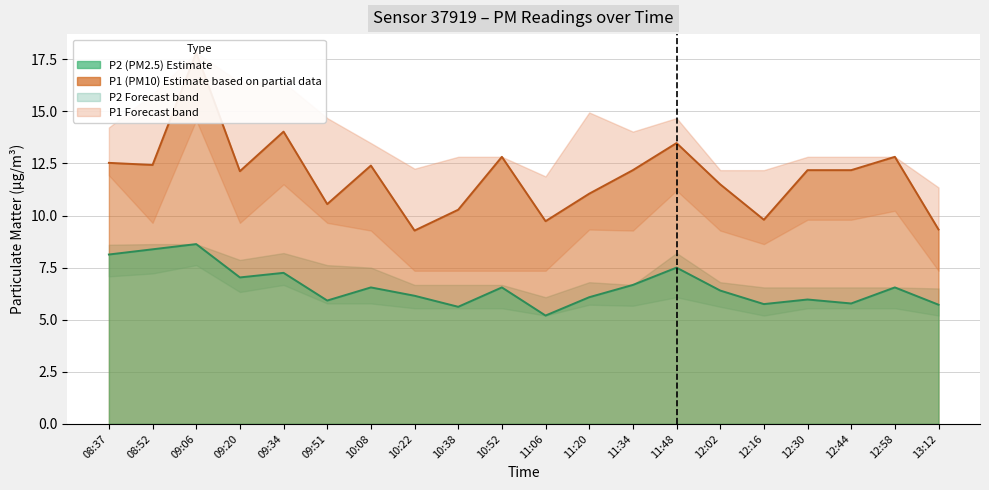

True or false: P1 has more than 1 points higher than both neighbors.

True